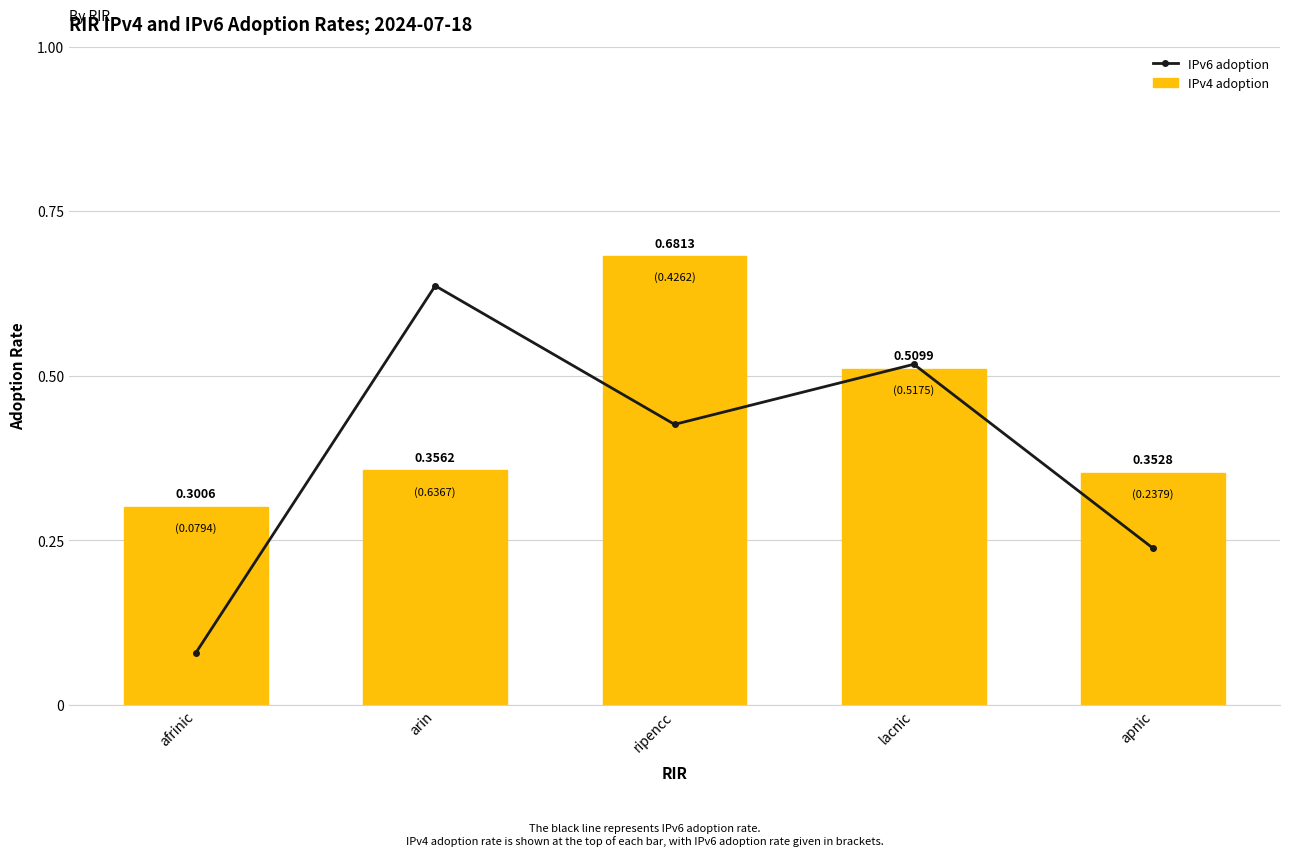

What is the spread (max minus min) of values at arin?

0.3